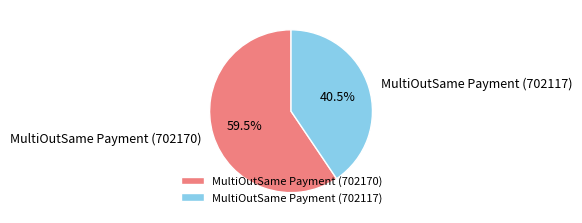

To the nearest percent, what is the difference between the largest and smallest slice percentages?

19%